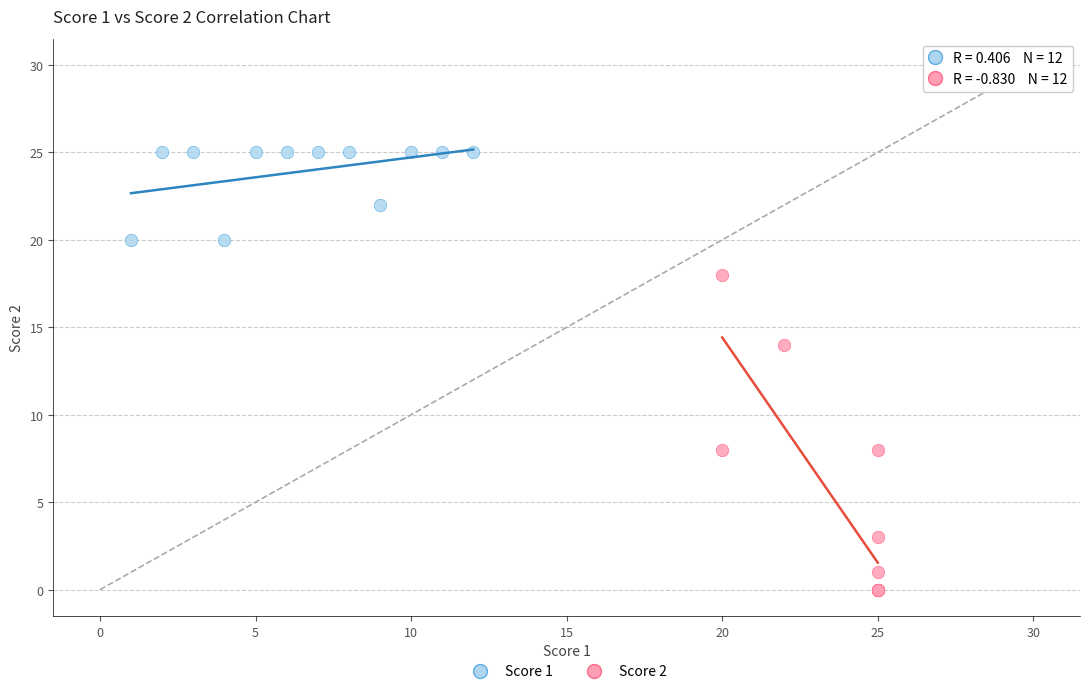

Which series contains the lowest Y value?

Score 2